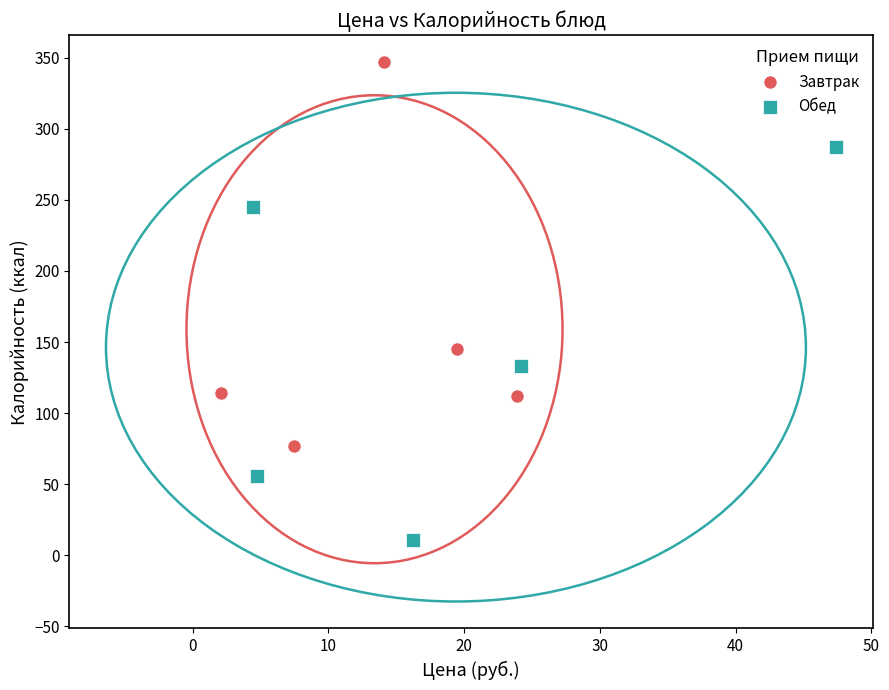

Which series contains the highest Y value?

Завтрак